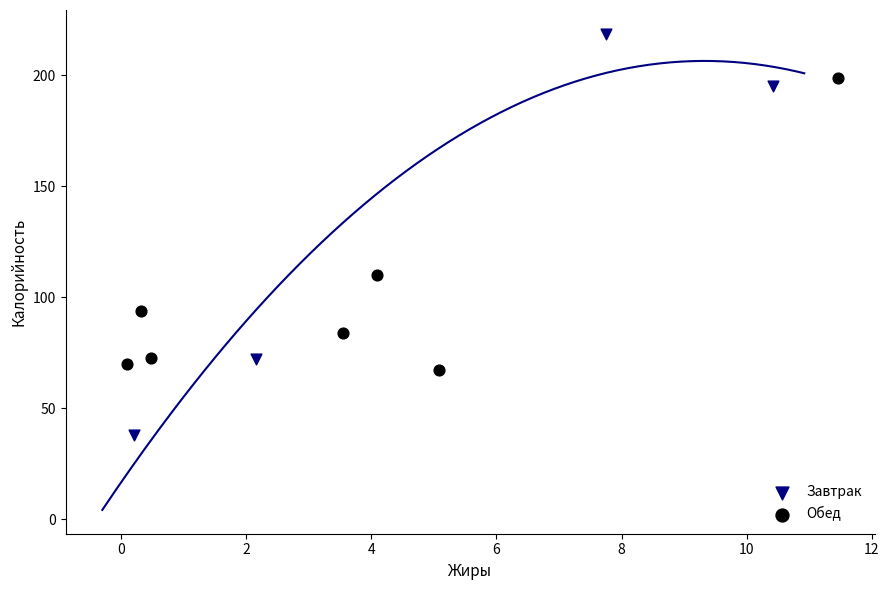

Which series has the widest spread of Y values?

Завтрак